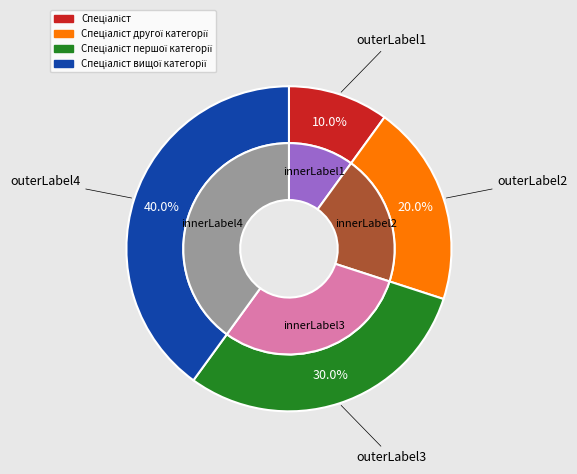

Is there a majority slice in this chart?

No